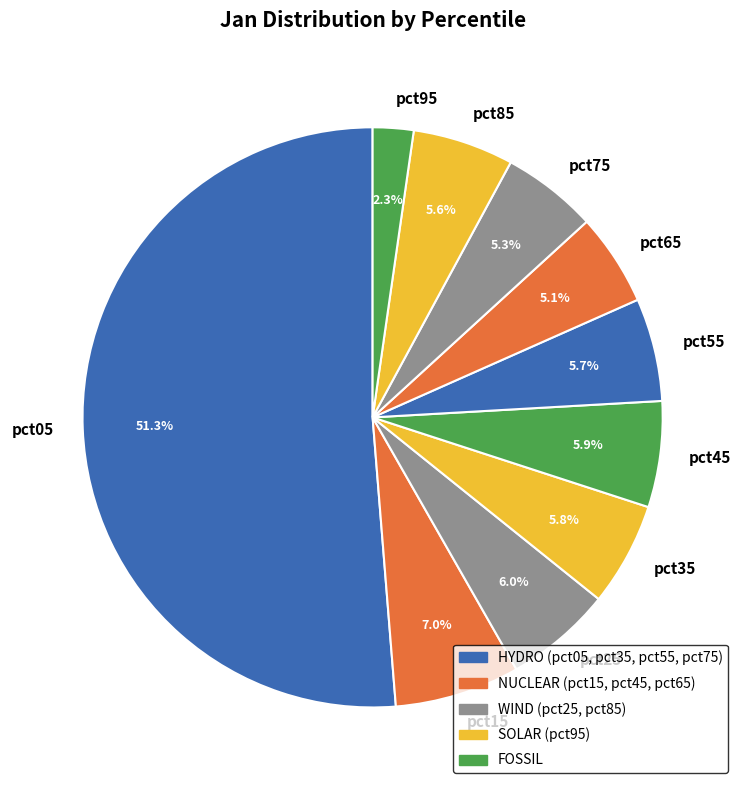

Combined, do pct25 and pct75 account for over 50%?

No